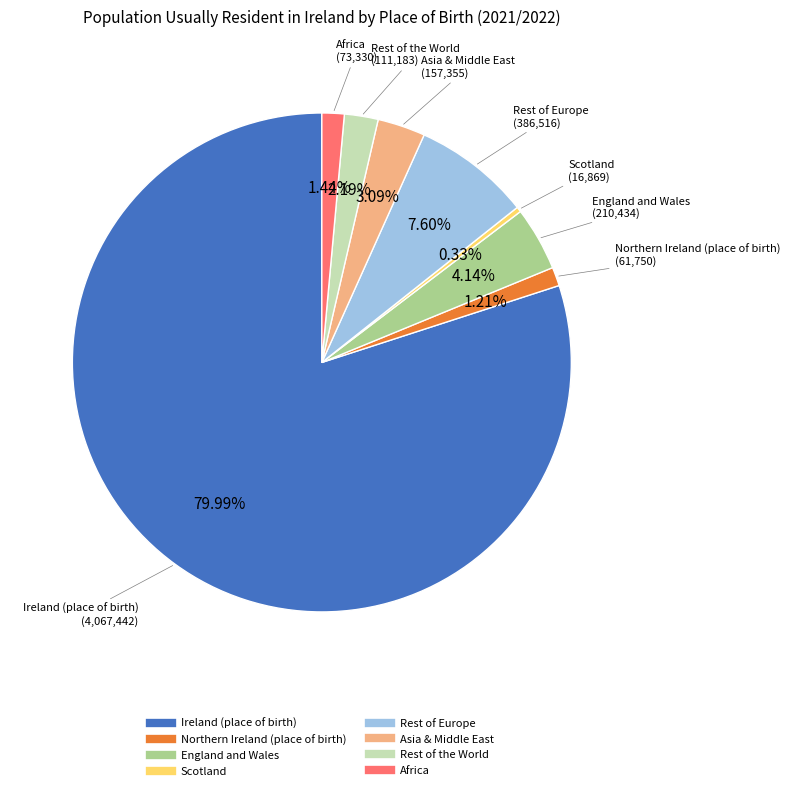

Is it true that Africa is 11% of the pie?

False